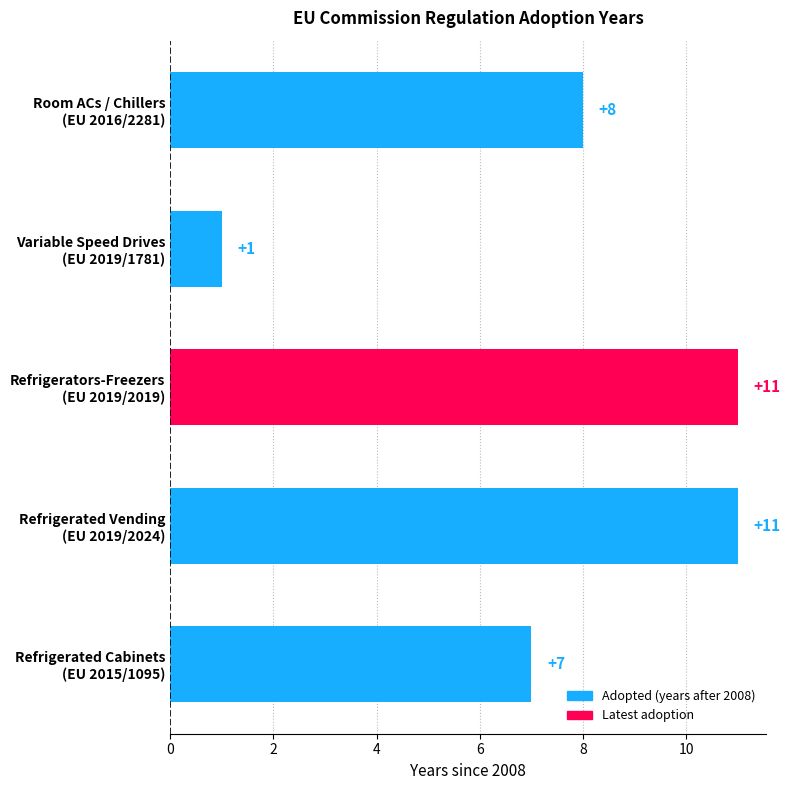

What is the maximum value shown in the chart?

11